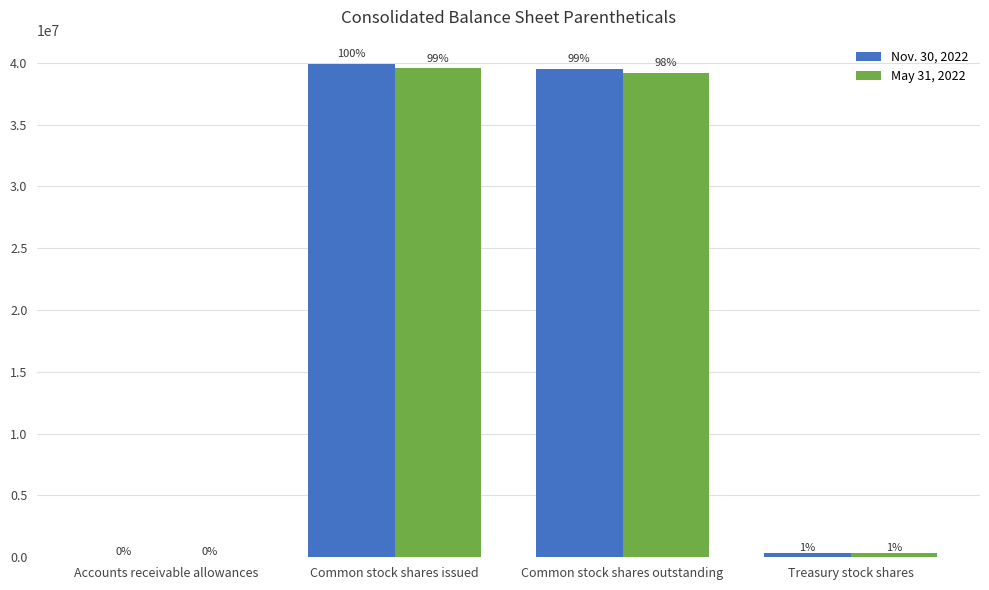

What is the difference between the maximum and minimum values in the May 31, 2022 series?

39539234